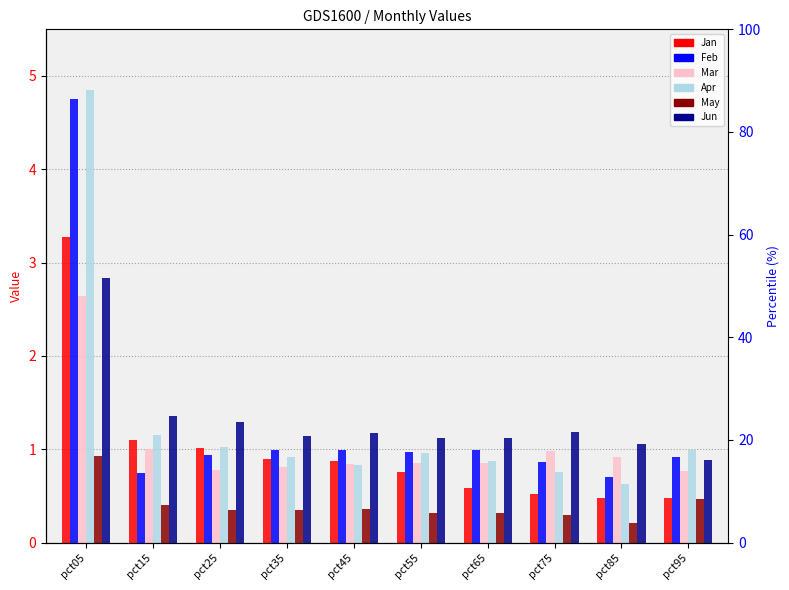

At pct85, list the series in order from largest to smallest.

Jun, Mar, Feb, Apr, Jan, May